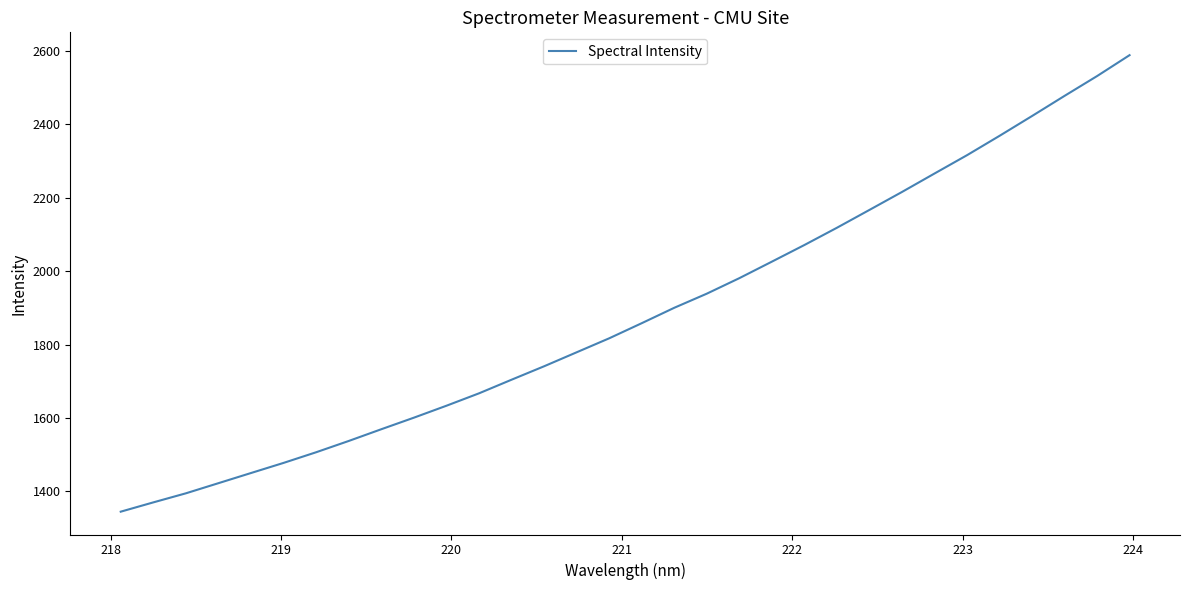

What is the difference between the maximum and minimum values?

1243.3